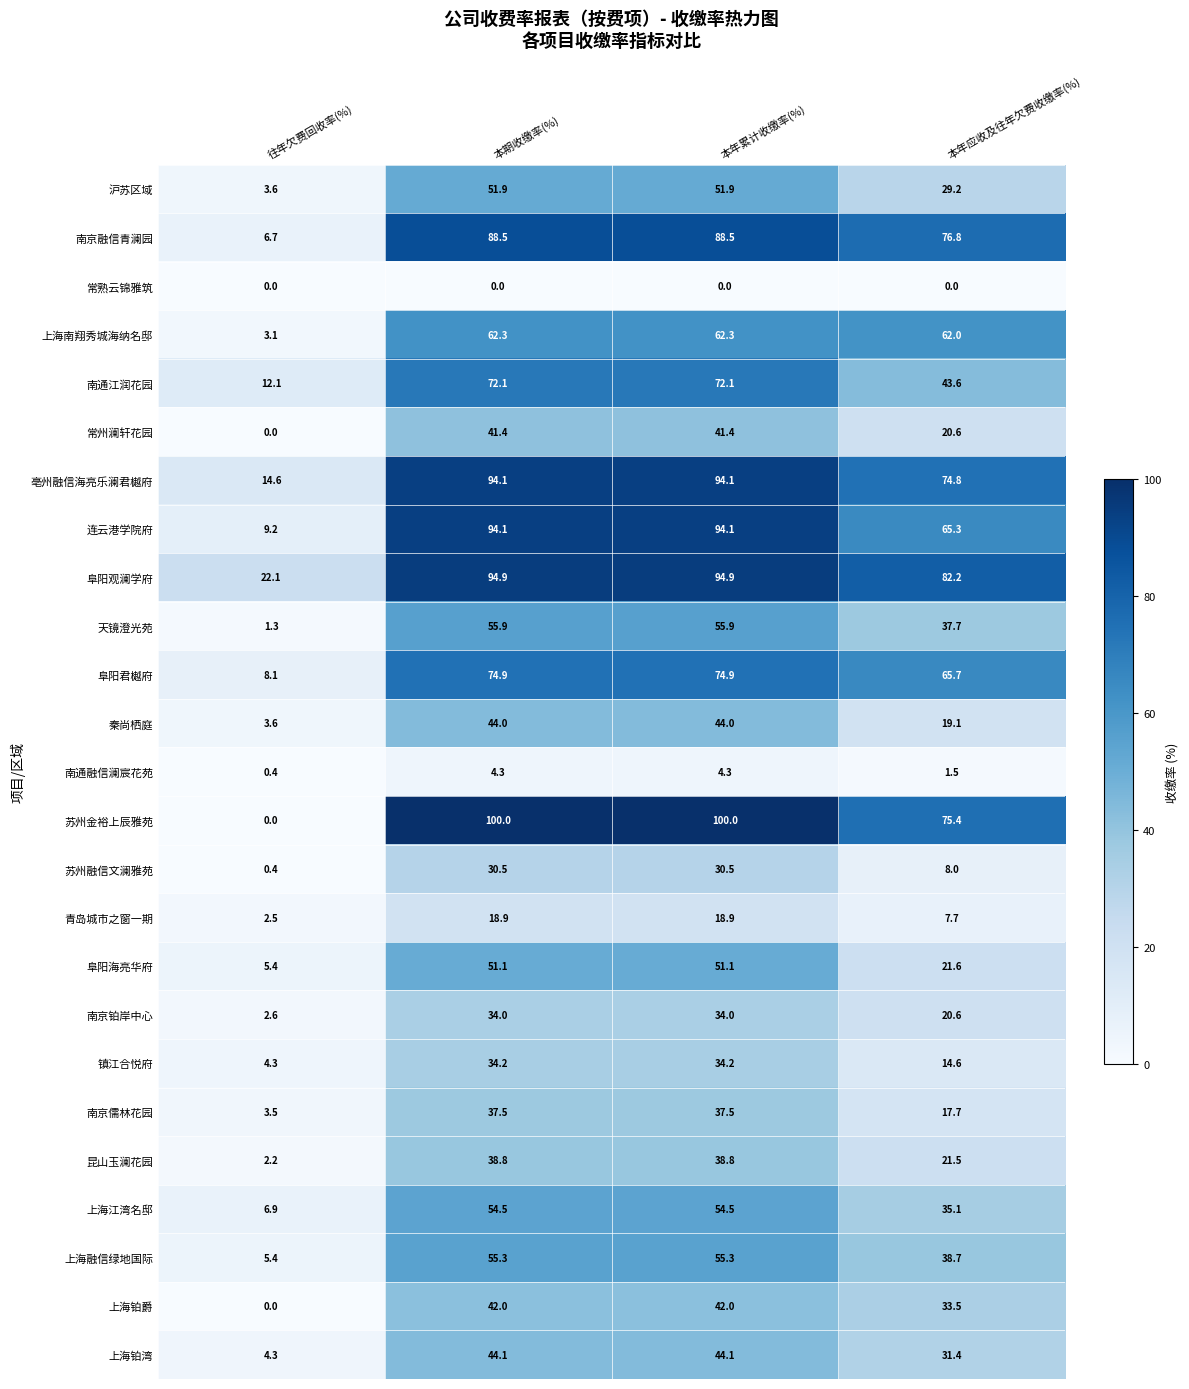

True or false: 连云港学院府 has a value of 65.3 at 本年应收及往年欠费收缴率(%).

True